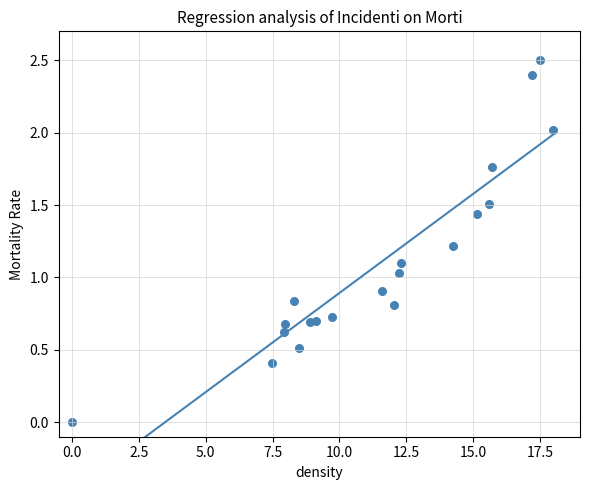

What is the range of Y values (max minus min)?

2.5